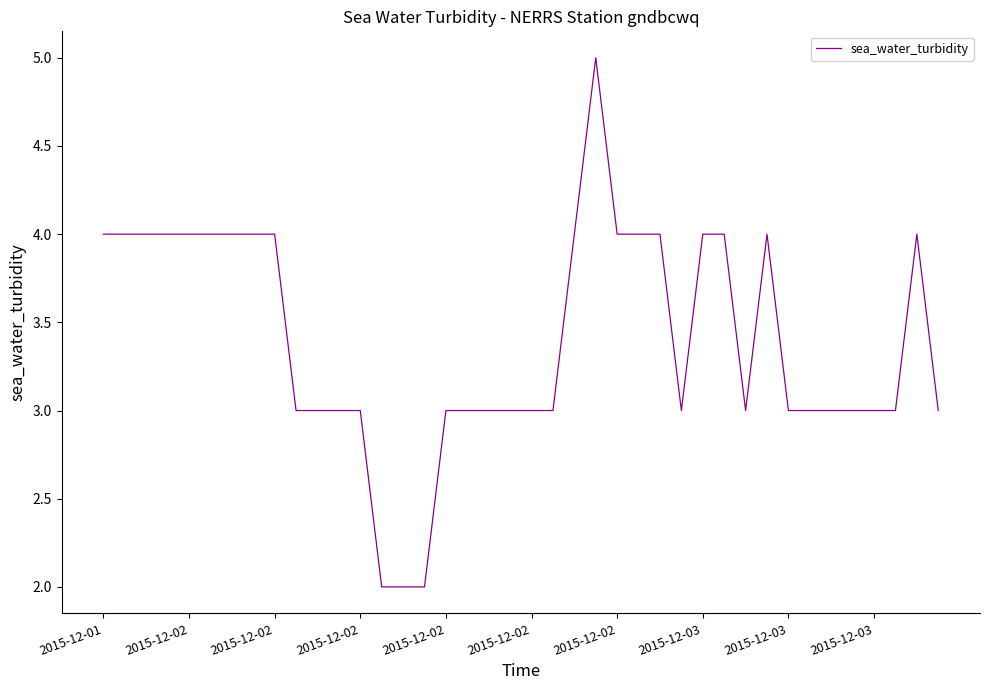

What is the greatest value displayed?

5